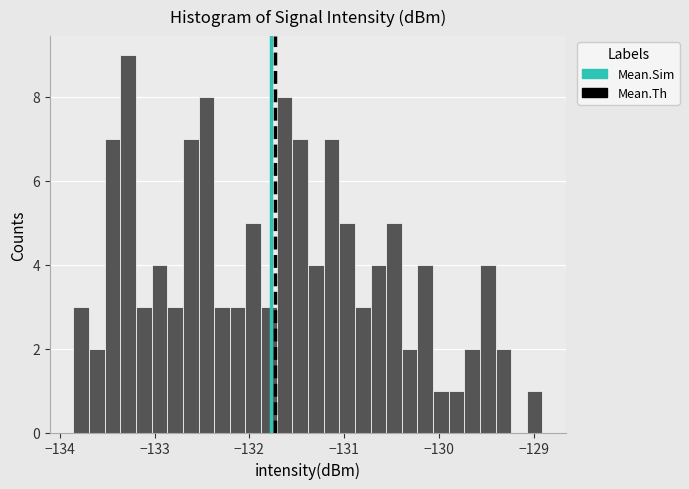

Around what value on the x-axis is the tallest bar? Give the approximate position of its centre, as read against the axis.

-133.3